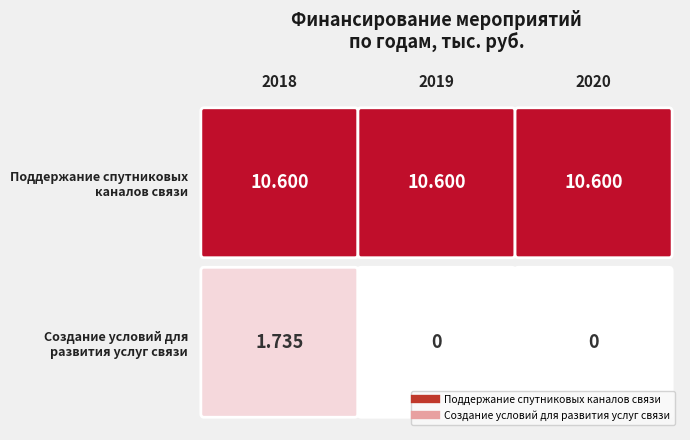

Is it true that Создание условий для развития услуг связи equals -0.8 at 2020?

False